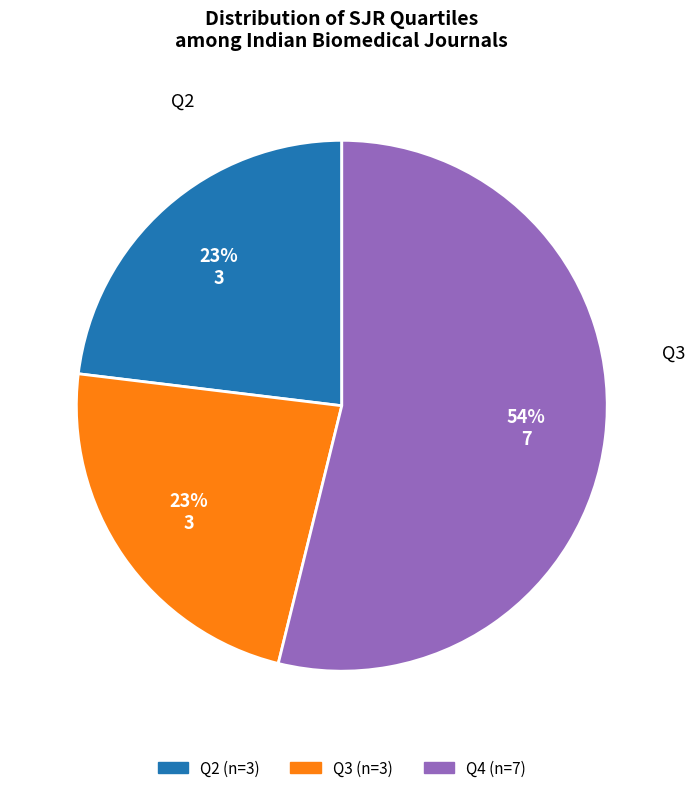

Is there any slice that represents more than half of the pie?

Yes